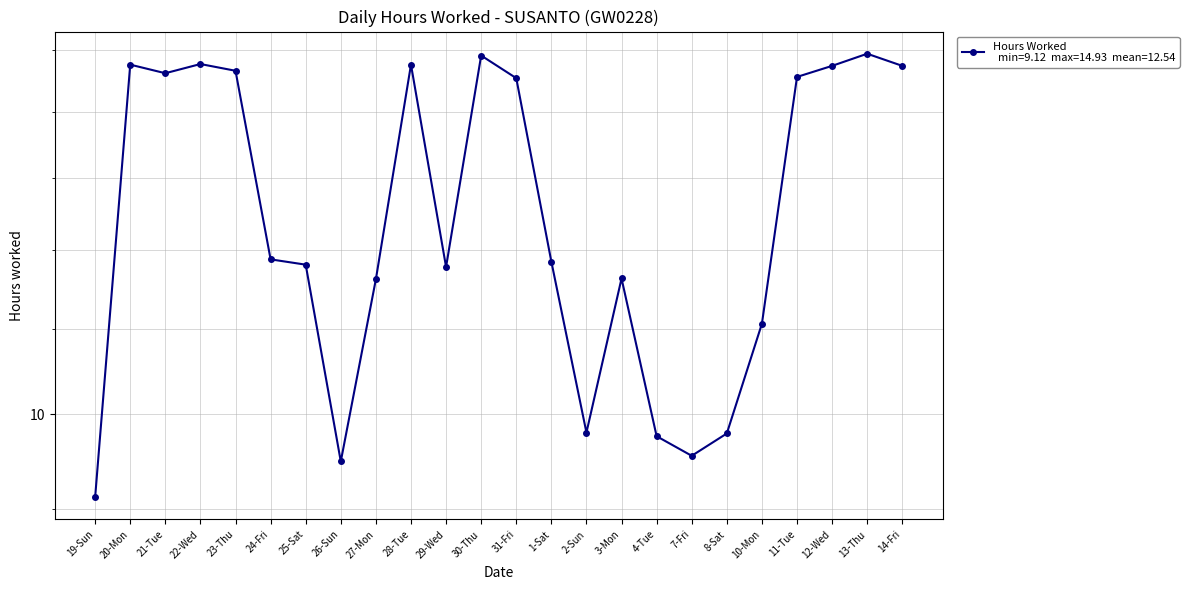

What is the difference between the values at 24-Fri and 23-Thu?

2.8